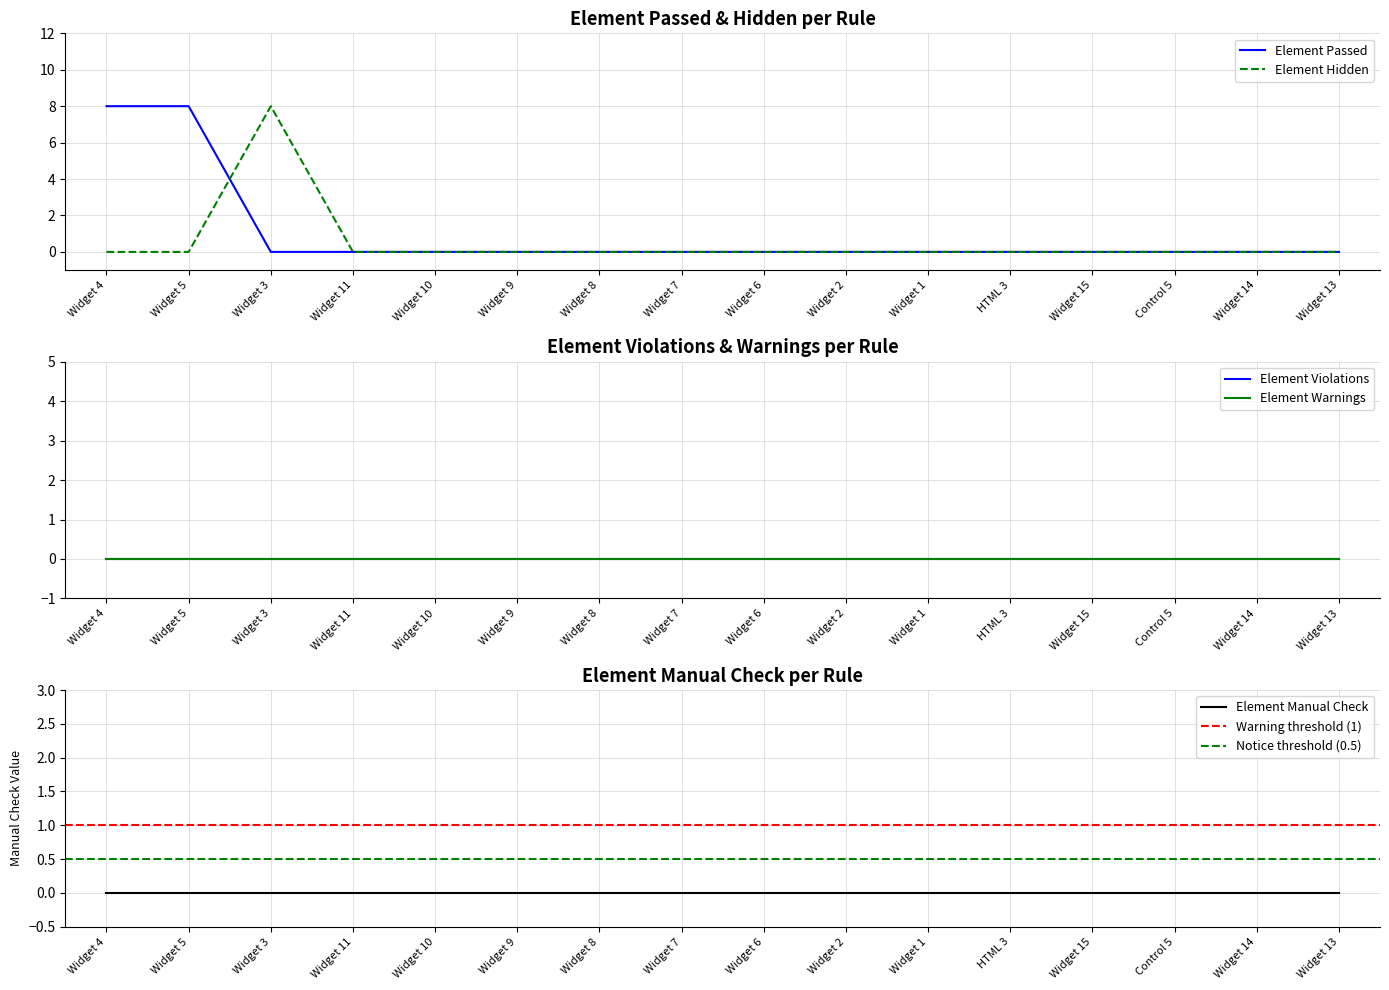

True or false: Element Hidden has a value of 5 at Widget 3.

False